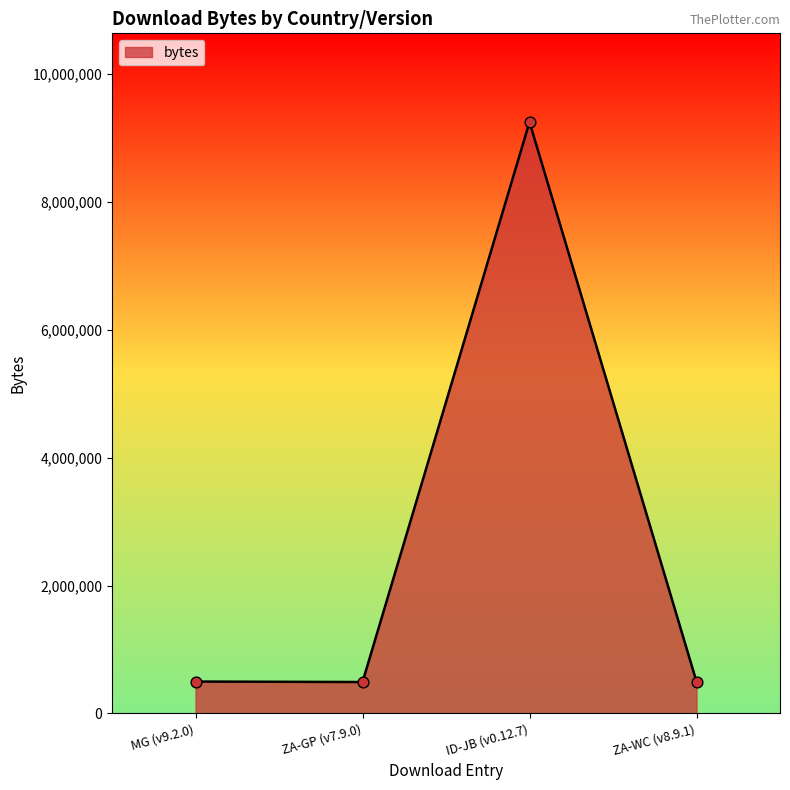

What is the change in value from MG (v9.2.0) to ZA-GP (v7.9.0)?

-7470